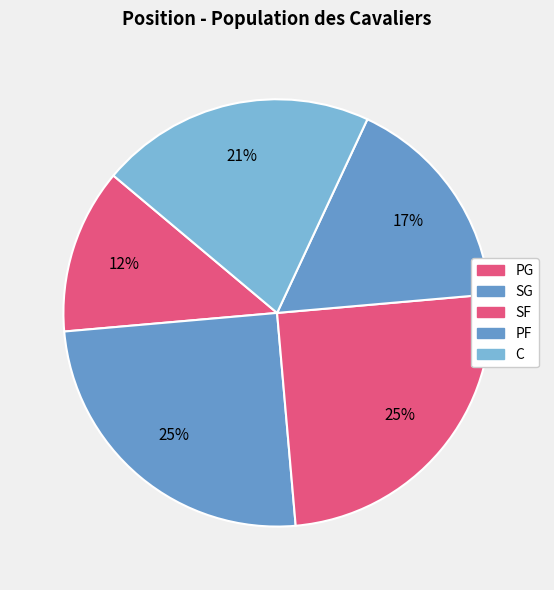

How many slices are in this pie chart?

5